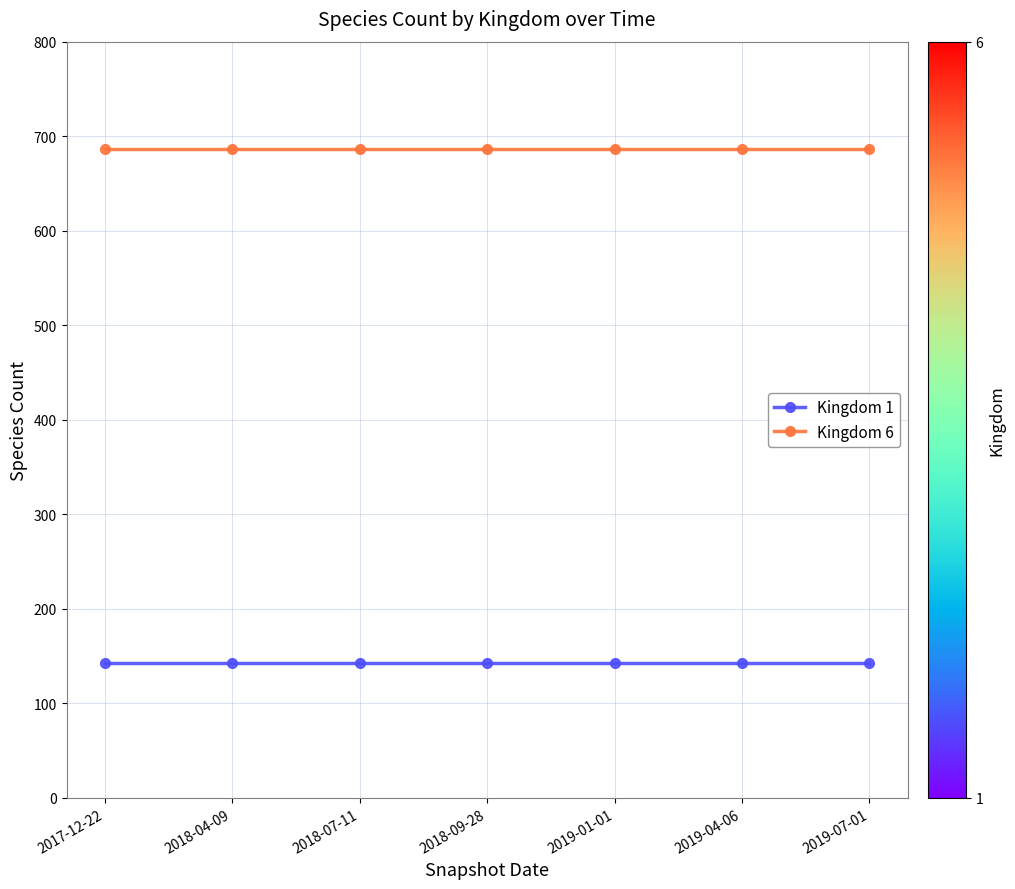

What is the difference between the highest and lowest values at 2018-09-28?

543